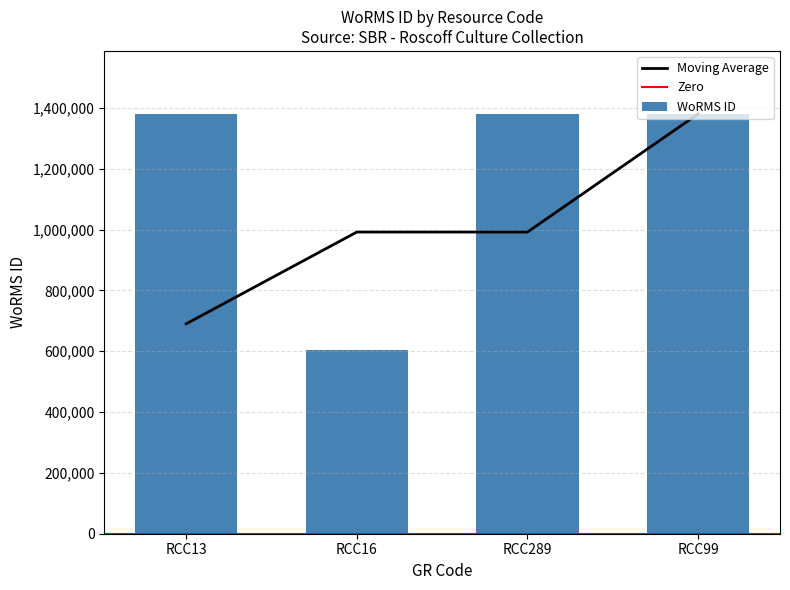

Reading left to right, extract all data points from this chart.

RCC13=1380402	RCC16=603429	RCC289=1380402	RCC99=1380402